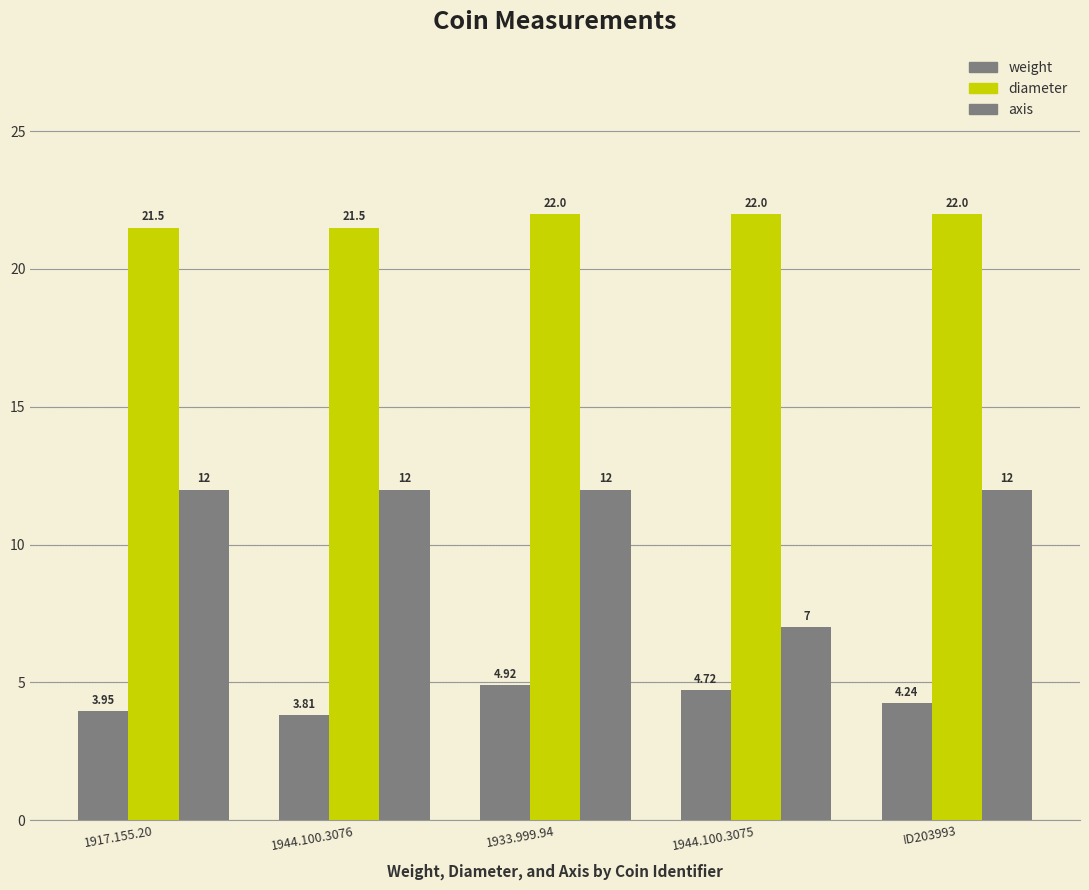

How many values in the axis series are below 12?

1